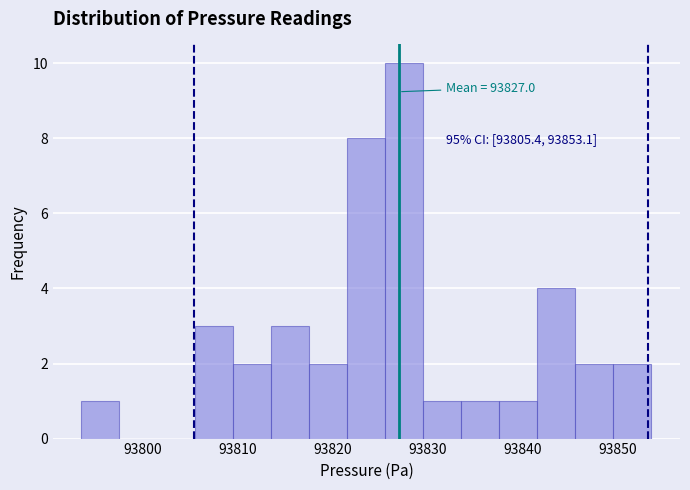

Which range on the x-axis has the tallest bar?

93826 to 93830